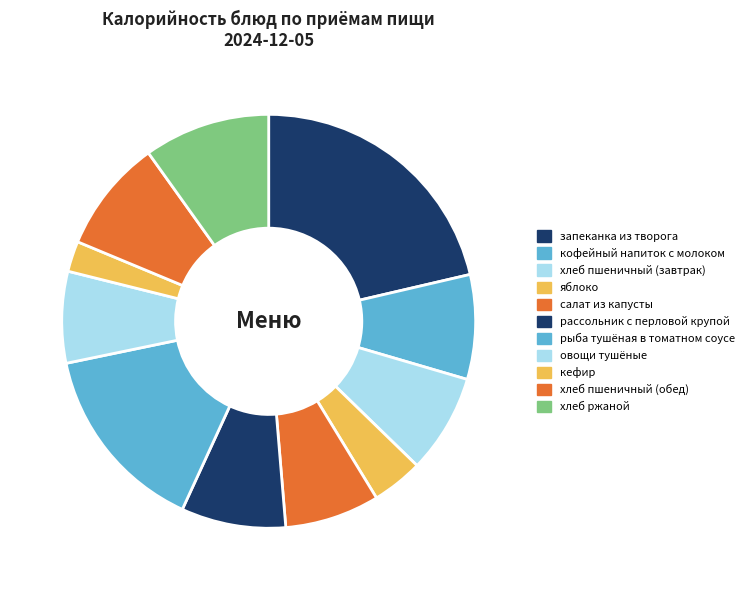

To the nearest percent, what is the difference between the largest and smallest slice percentages?

19%